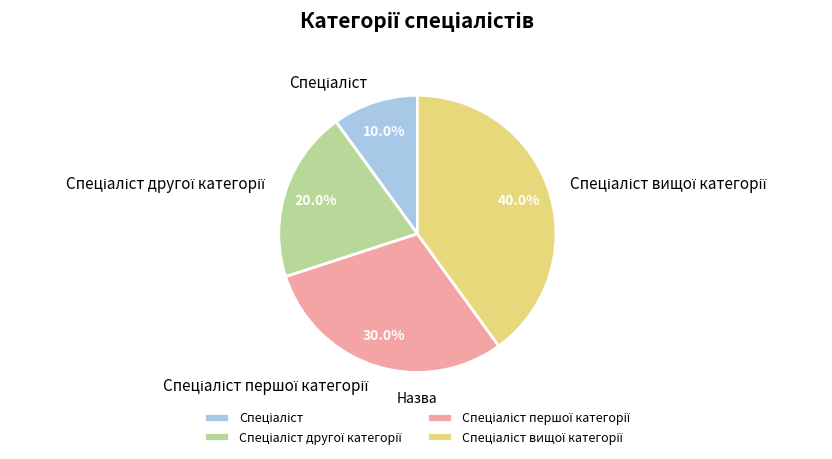

Does any single category account for the majority?

No